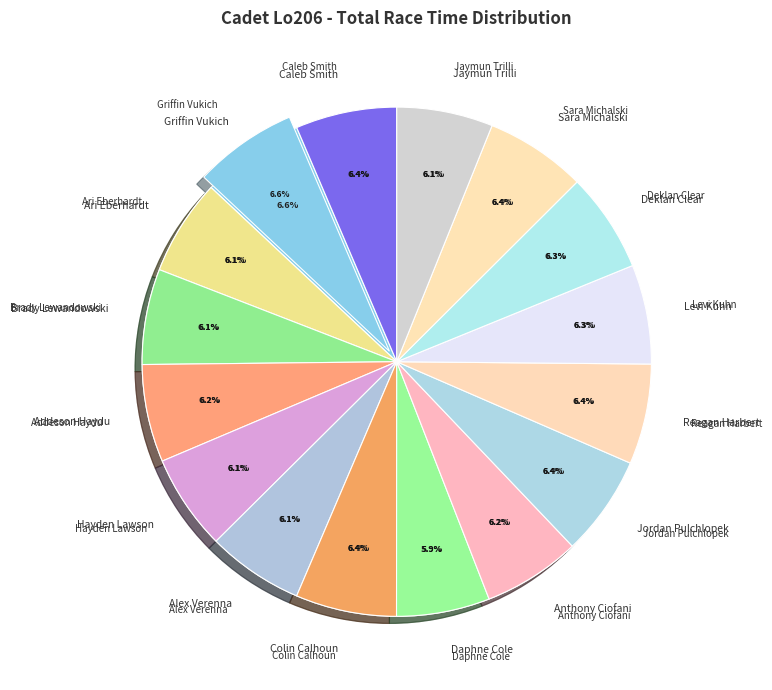

Combined, what portion of the pie is Jordan Pulchlopek and Alex Verenna?

12.5%